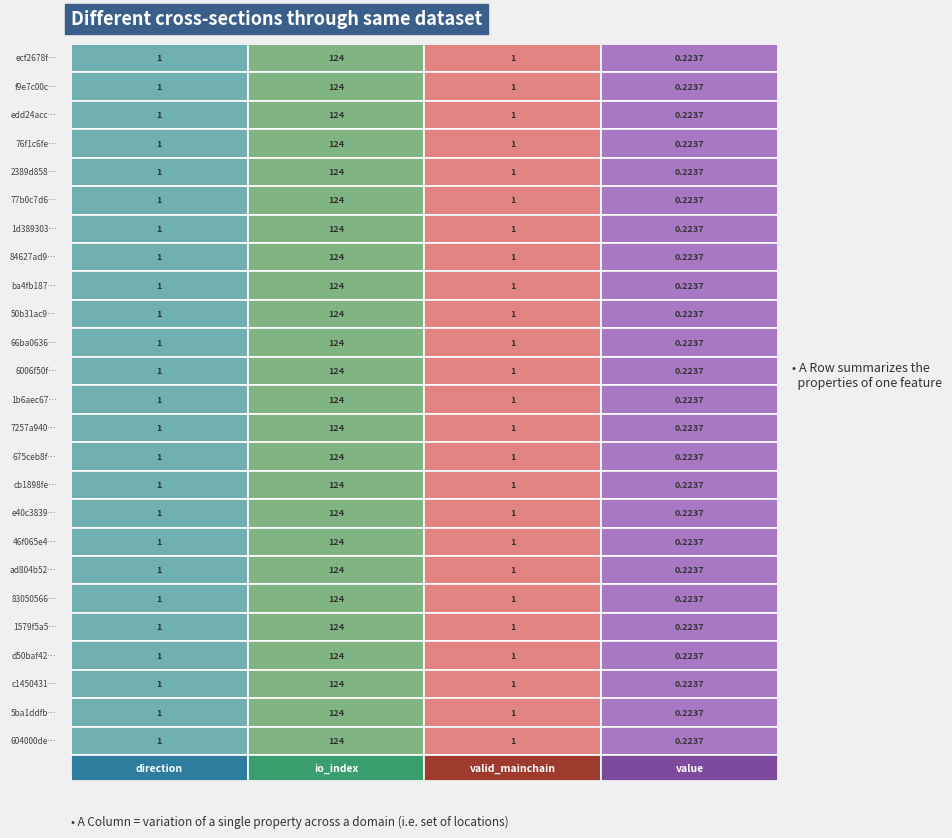

What is the difference between the maximum and minimum values in the ad804b52… series?

123.8